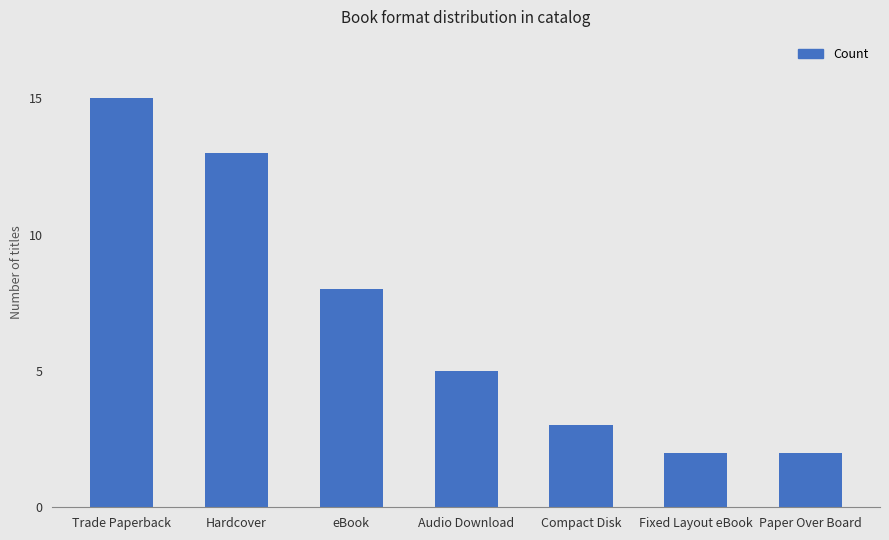

What is the sum of the values at eBook and Compact Disk?

11